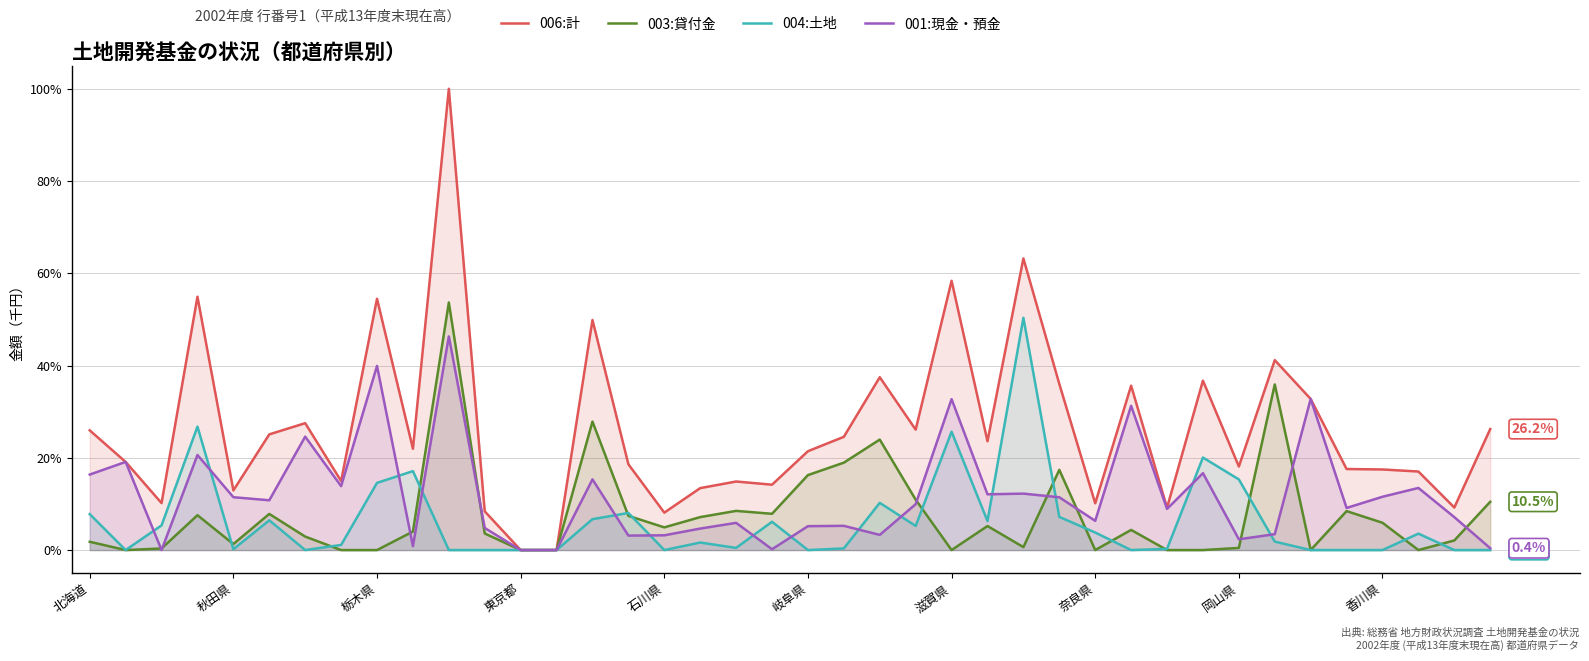

What is the maximum value shown in the chart?

100.0